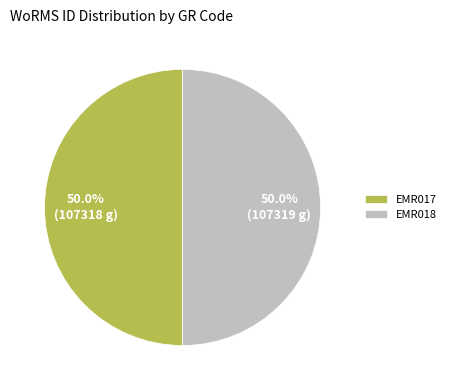

Combined, what portion of the pie is EMR017 and EMR018?

100.0%